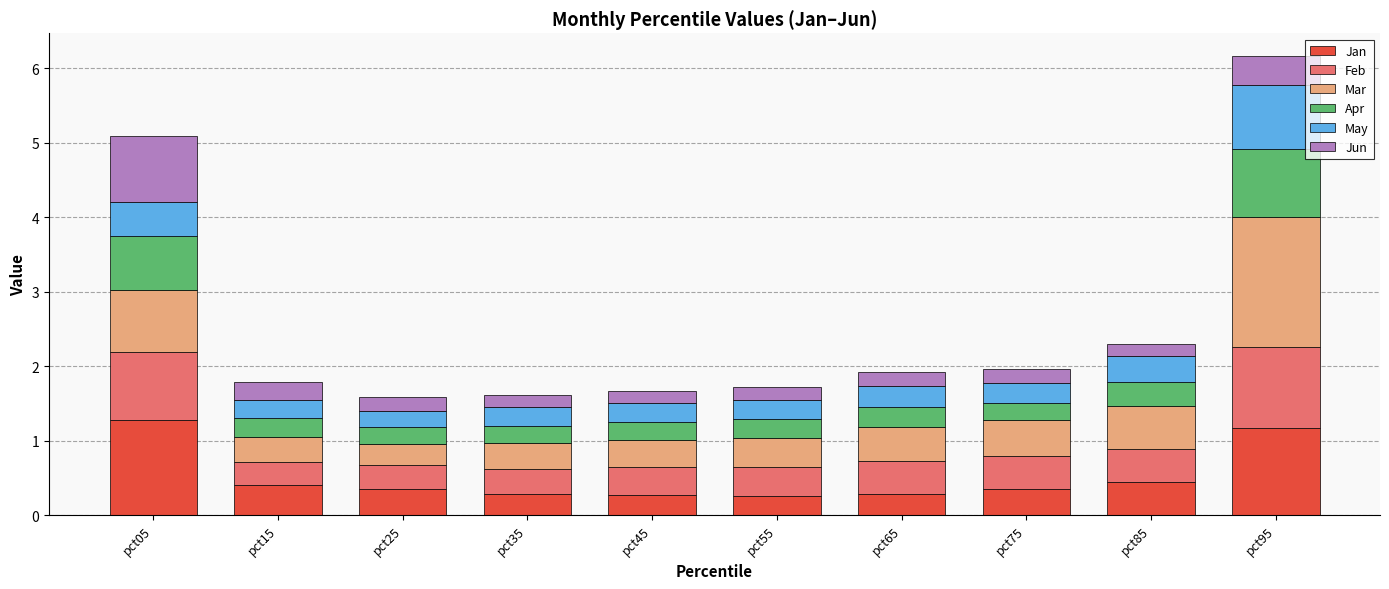

The Jan series shows 0.4 at pct75. True or false?

True